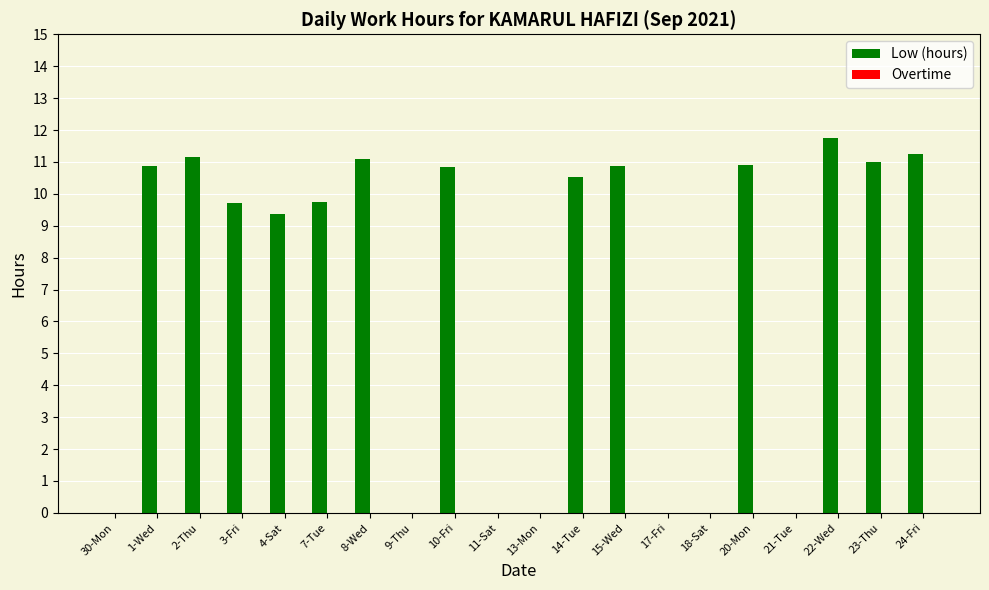

At which category does the chart reach its peak across all series?

22-Wed